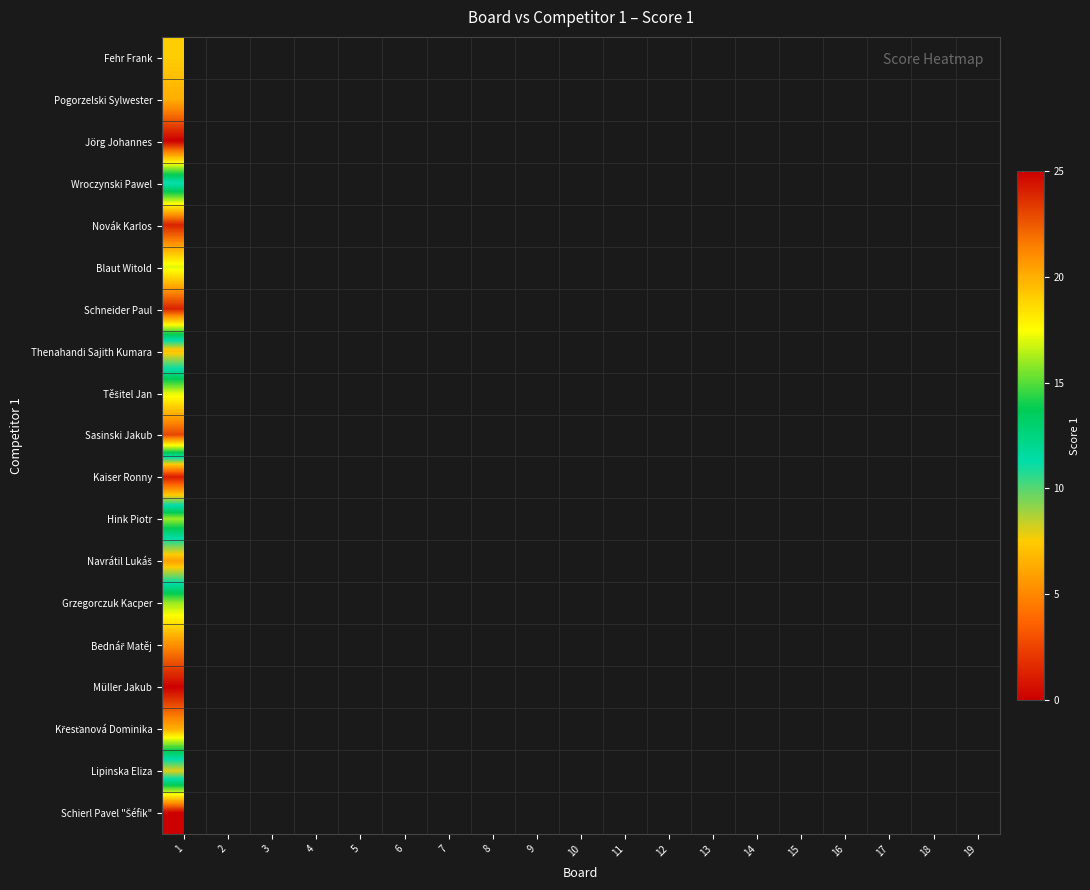

Is it true that Fehr Frank equals 19.0 at 1?

True